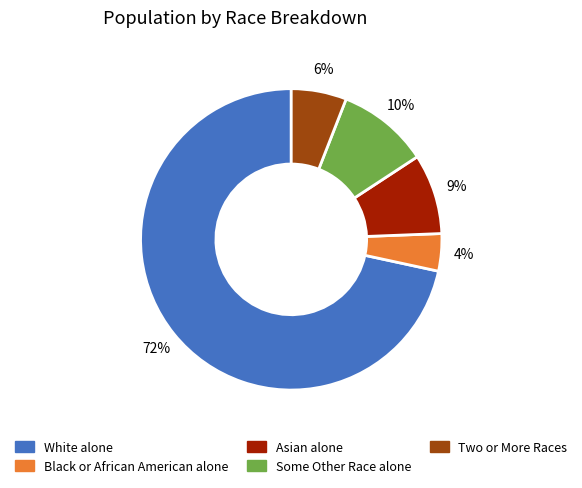

Is it true that Two or More Races is 6% of the pie?

True